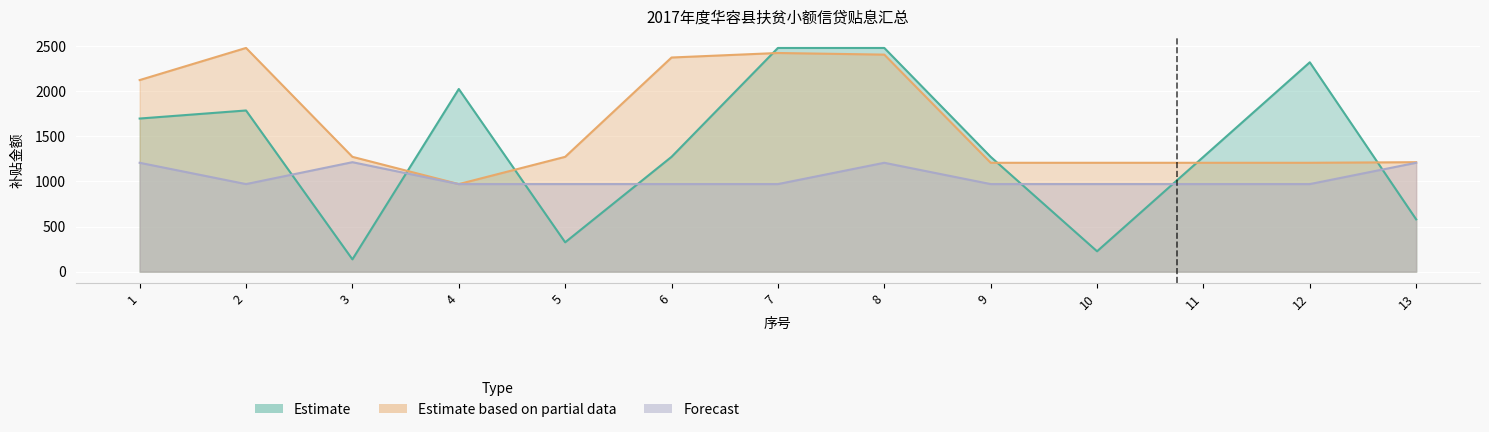

What is the sum of all Estimate based on partial data values?

21371.1